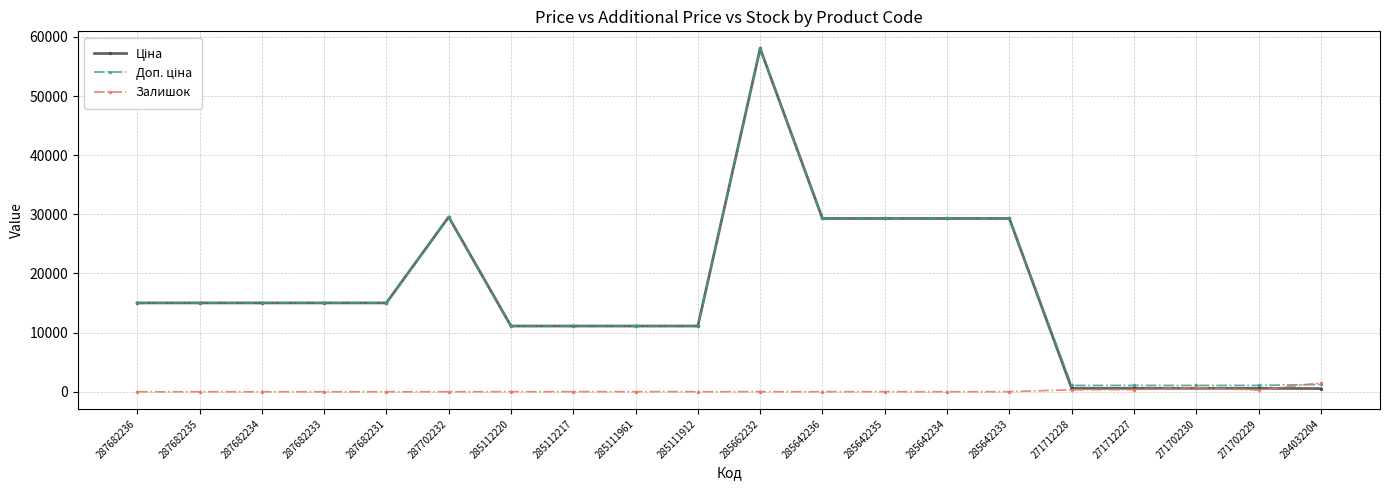

Which category has the highest value across all series?

285662232